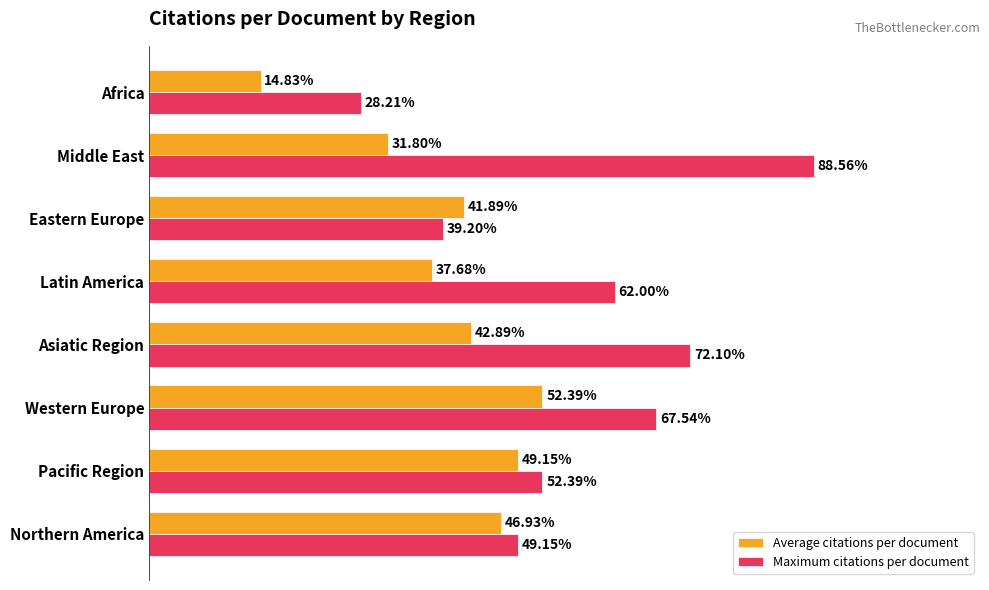

At which category is the sum across all series the highest?

Middle East